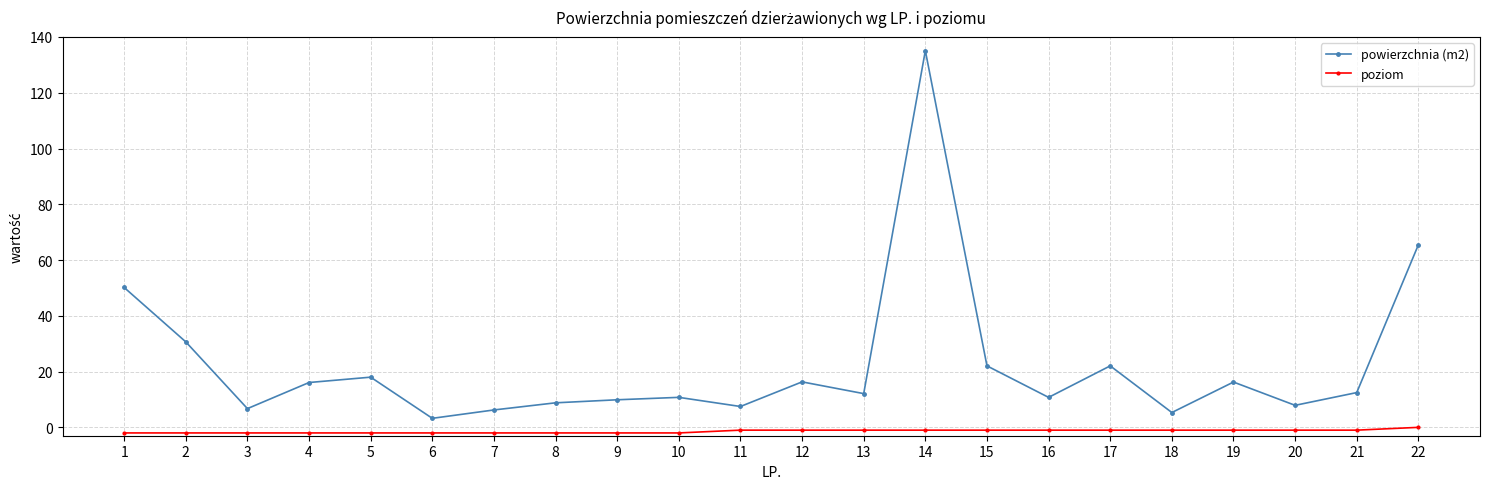

True or false: powierzchnia (m2) has more than 2 interior local peaks.

True